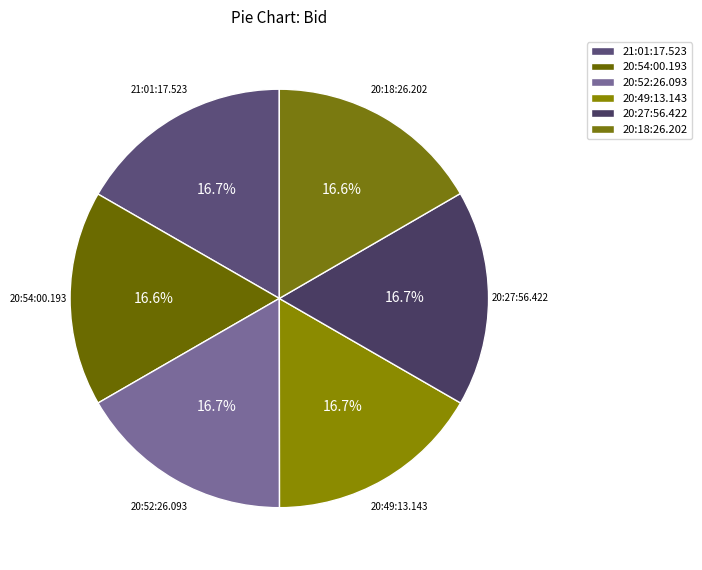

Approximately how many times larger is the value at 20:54:00.193 compared to 20:49:13.143?

1.0